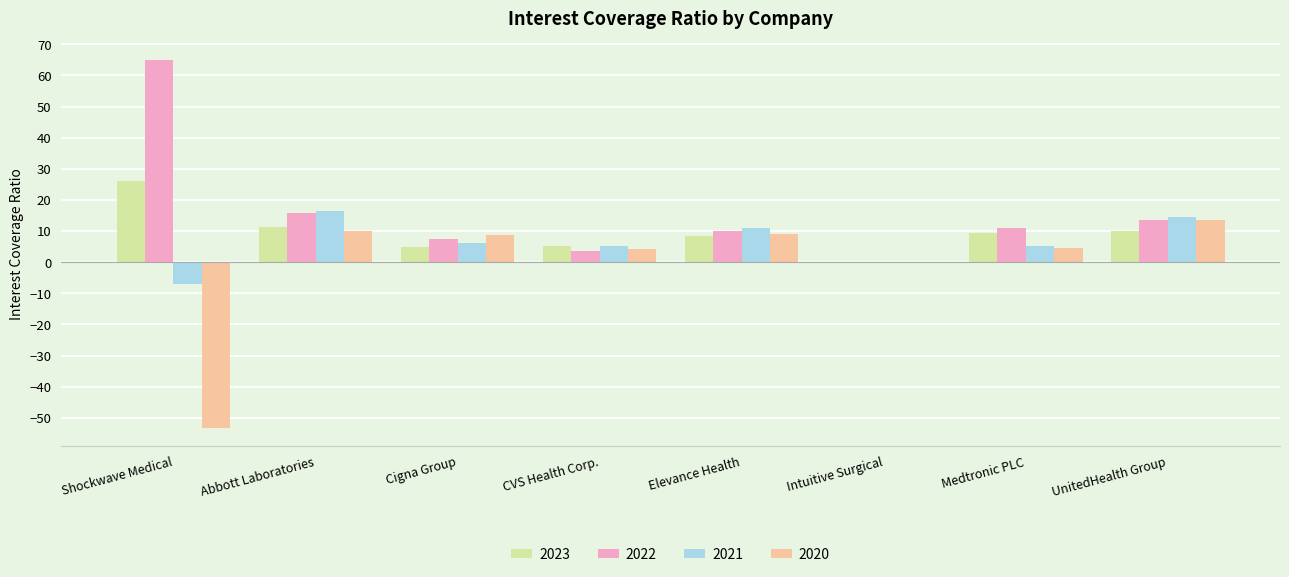

What is the highest value of the 2023 series?

26.2